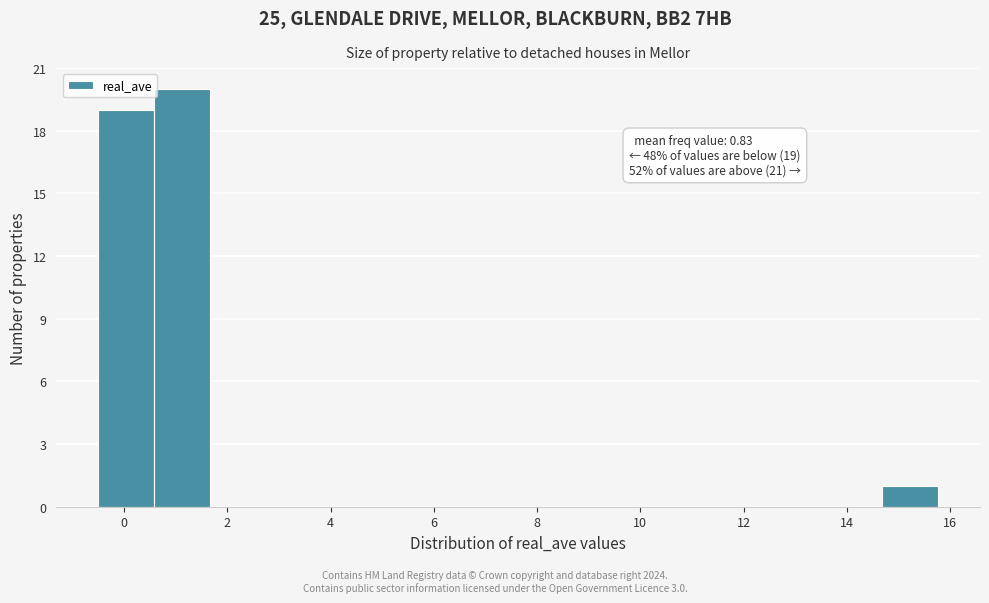

Which range on the x-axis has the tallest bar?

0.6 to 1.6